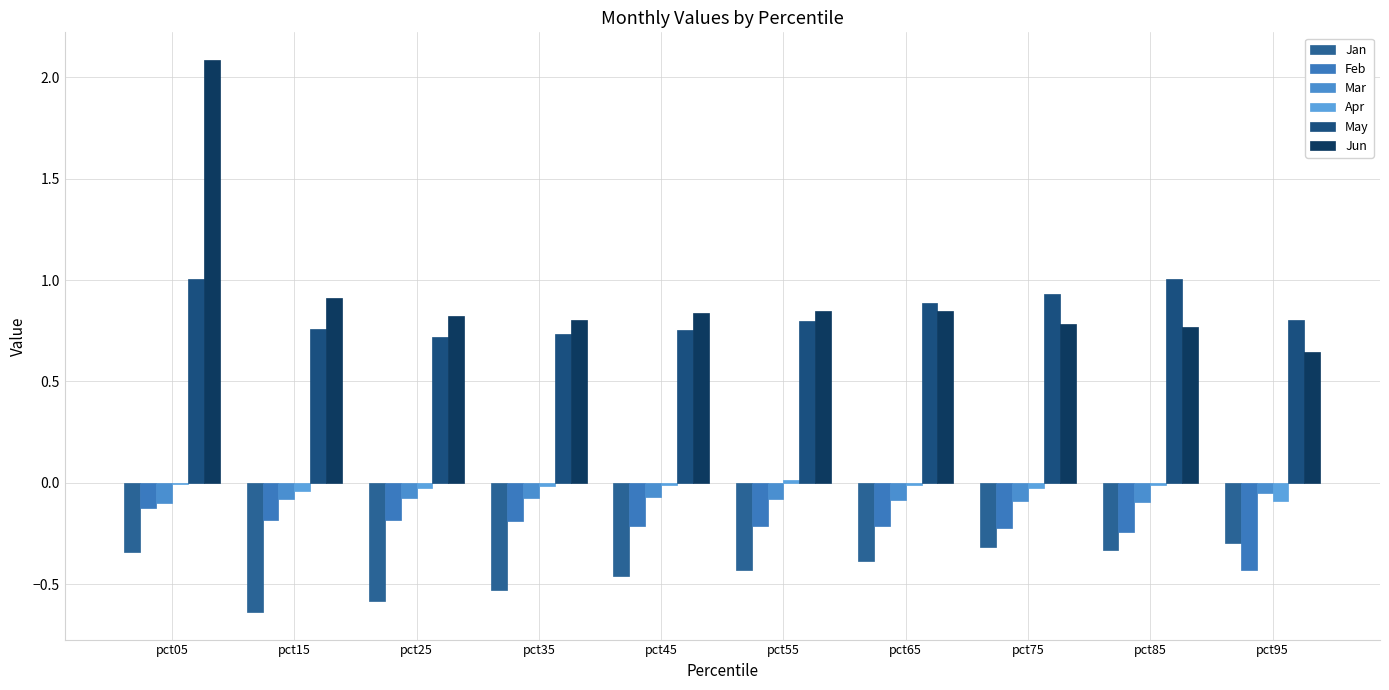

Read the Mar value at pct75.

-0.1